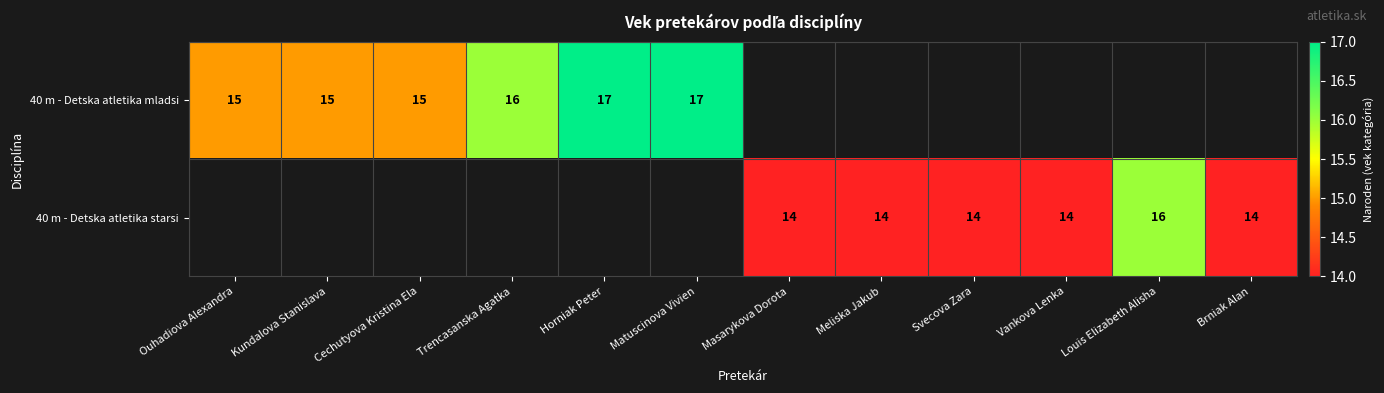

The value of 40 m - Detska atletika mladsi at Horniak Peter is 25. True or false?

False